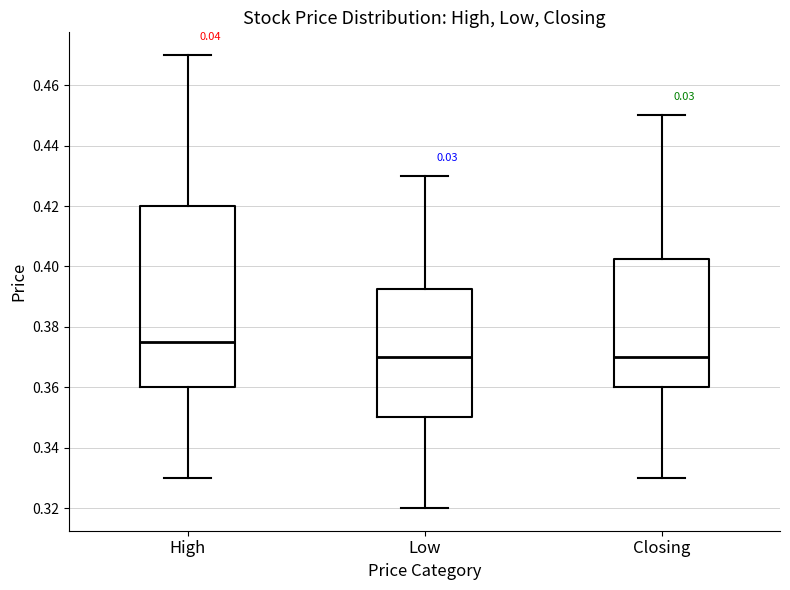

Reading left to right, transcribe this box plot: for each box, give where its median line is, the range the box spans, and where its two whiskers end, as read against the y-axis. The values are not printed on the chart, so give them approximately, as read against the axis.

High: median 0.376, box 0.360 to 0.420, whiskers 0.330 to 0.470
Low: median 0.370, box 0.350 to 0.392, whiskers 0.320 to 0.430
Closing: median 0.370, box 0.360 to 0.402, whiskers 0.330 to 0.450